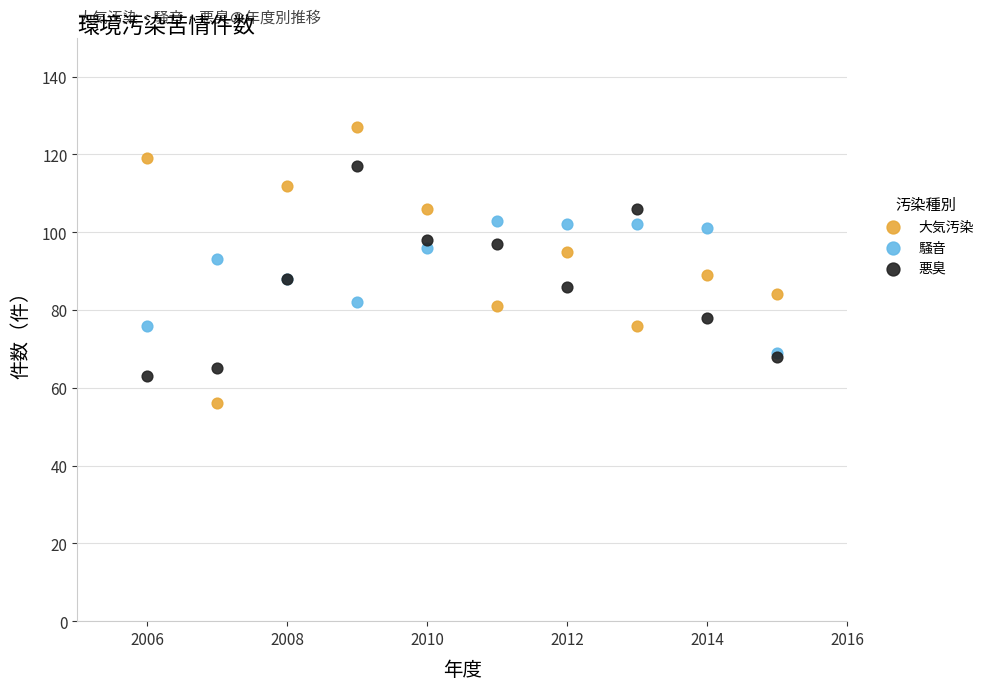

What are all the series names shown in the legend?

大気汚染, 騒音, 悪臭